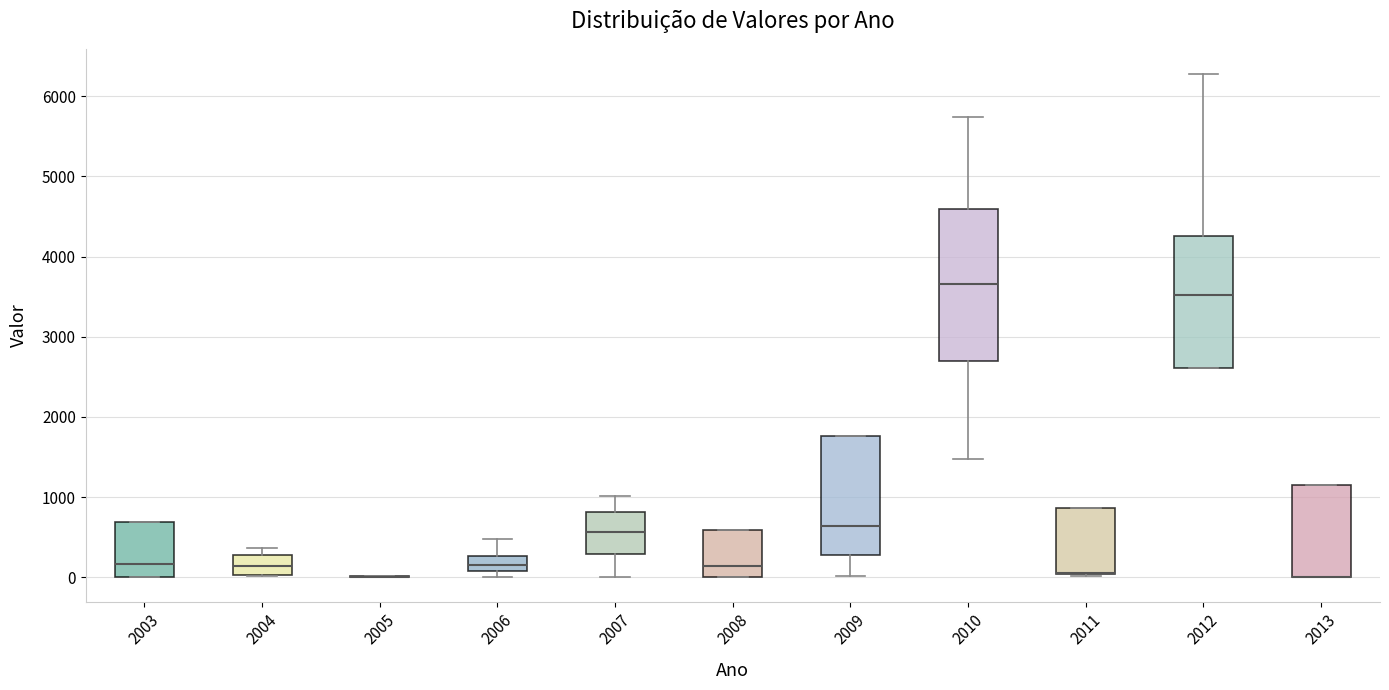

Reading left to right, transcribe this box plot: for each box, give where its median line is, the range the box spans, and where its two whiskers end, as read against the y-axis. The values are not printed on the chart, so give them approximately, as read against the axis.

2003: median 200, box 0 to 700, whiskers 0 to 700
2004: median 100, box 0 to 300, whiskers 0 to 400
2005: box collapsed to a line at 0, whiskers 0 to 0
2006: median 100 (inside the box), box 100 to 300, whiskers 0 to 500
2007: median 600, box 300 to 800, whiskers 0 to 1000
2008: median 100, box 0 to 600, whiskers 0 to 600
2009: median 600, box 300 to 1800, whiskers 0 to 1800
2010: median 3700, box 2700 to 4600, whiskers 1500 to 5700
2011: median 100 (drawn on the box's lower edge), box 0 to 900, whiskers 0 to 900
2012: median 3500, box 2600 to 4300, whiskers 2600 to 6300
2013: median 0 (drawn on the box's lower edge), box 0 to 1100, whiskers 0 to 1100